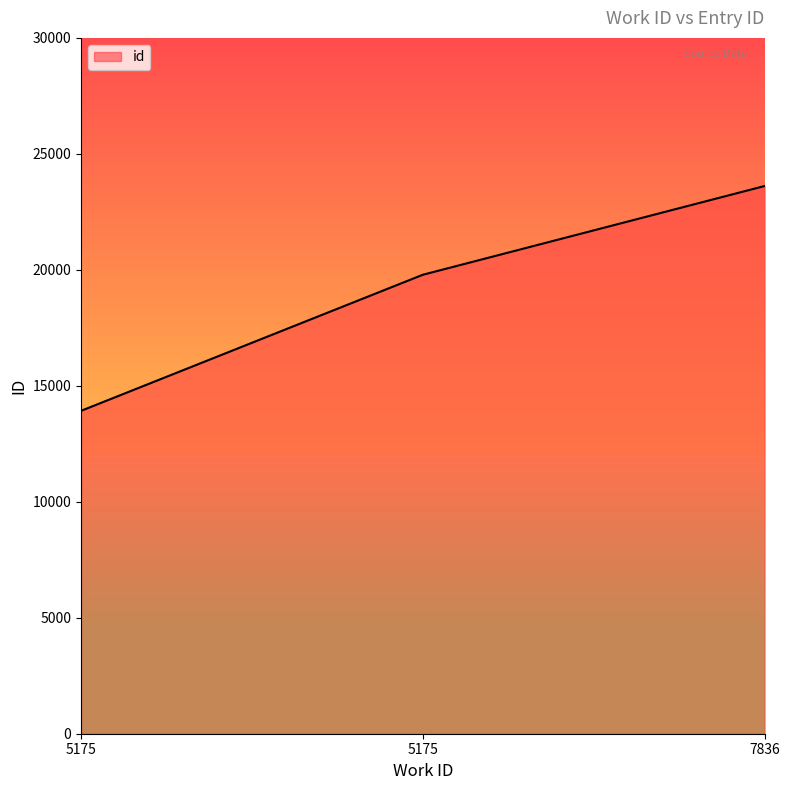

What is the maximum value shown in the chart?

23614